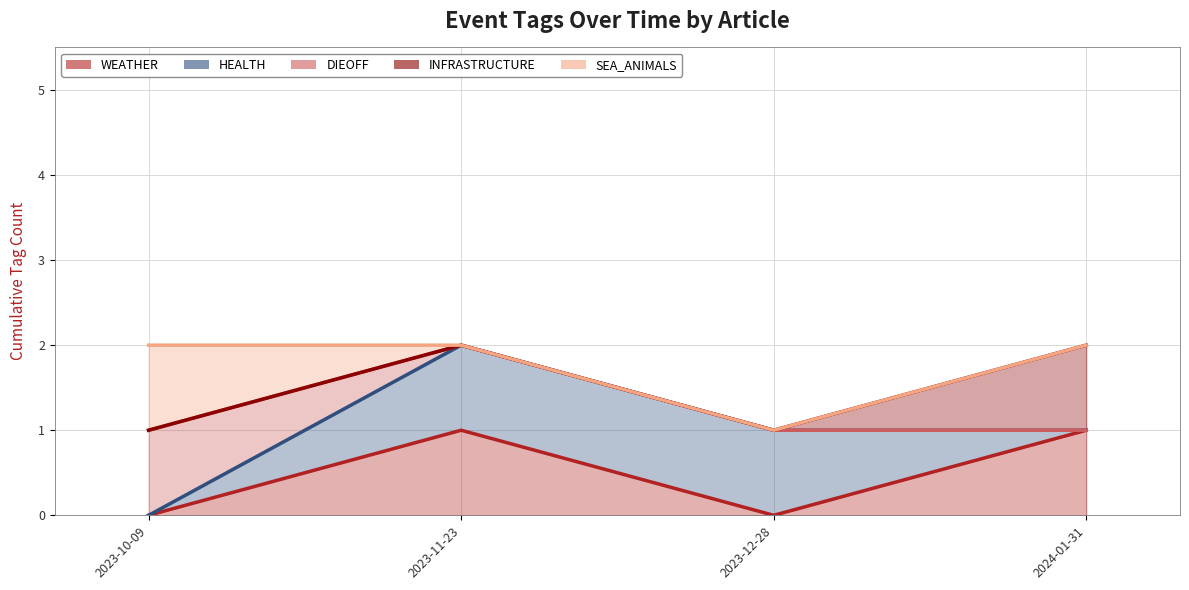

What is the label of the 3rd point from the right?

2023-11-23